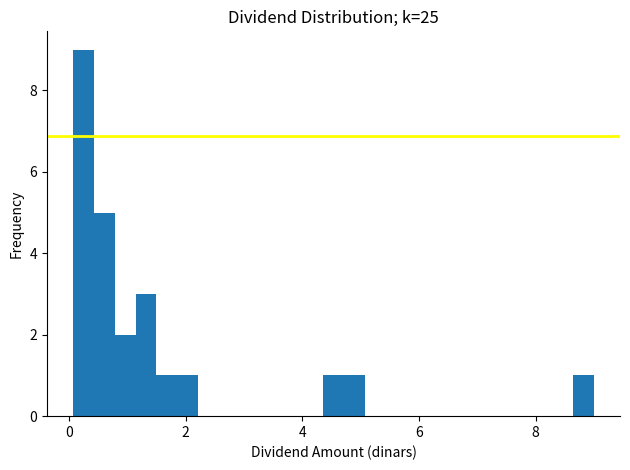

Around what value on the x-axis is the tallest bar? Give the approximate position of its centre, as read against the axis.

0.2